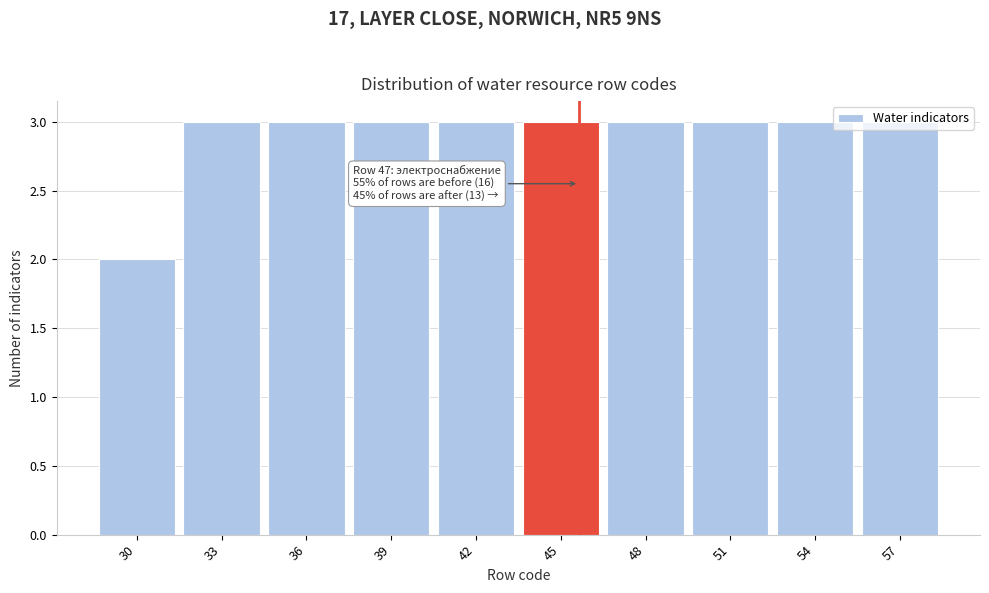

What is the sum of the values at 30 and 36?

5